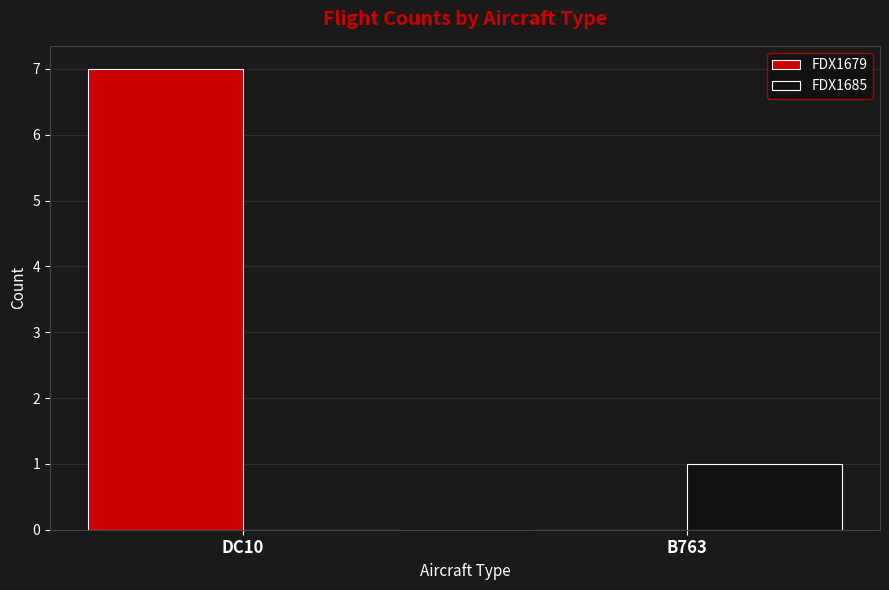

Which series changed the most between DC10 and B763?

FDX1679